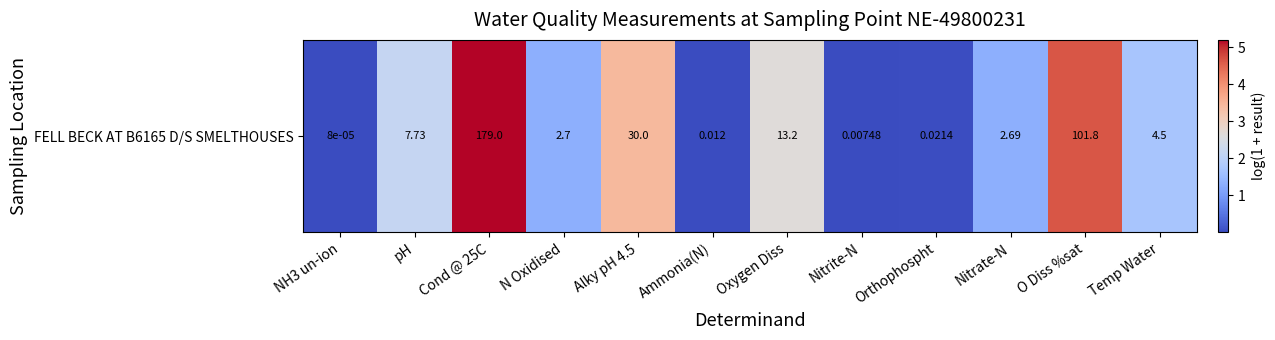

Which has a higher value, Nitrite-N or pH?

pH